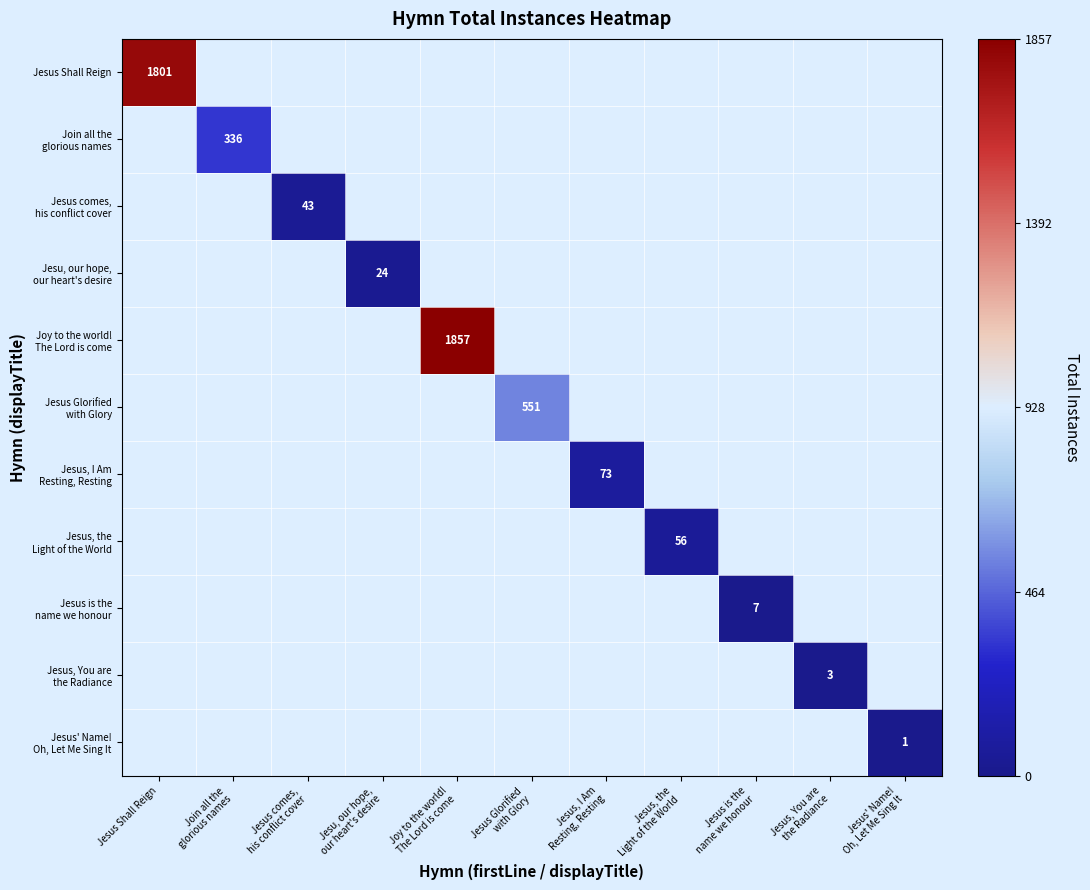

Which series has the largest range (max minus min)?

Jesus Shall Reign